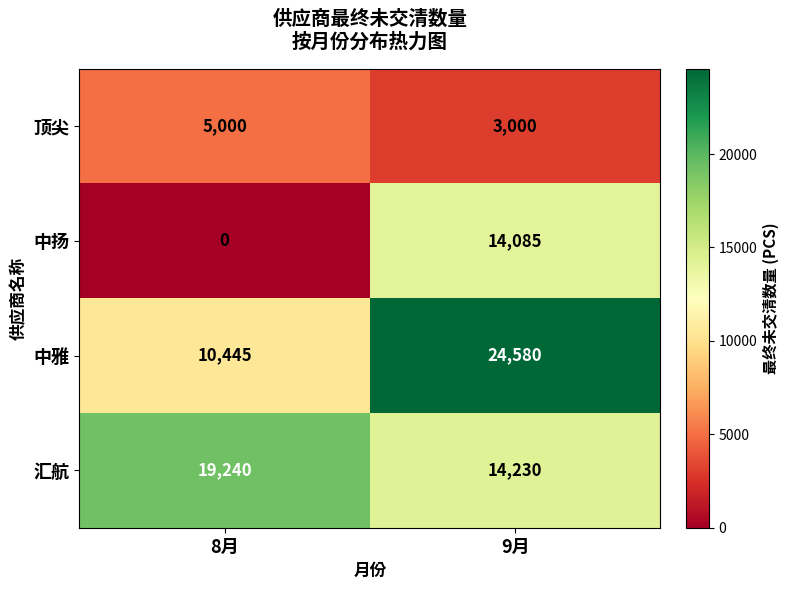

At which label is 中扬 closest to 7042?

8月